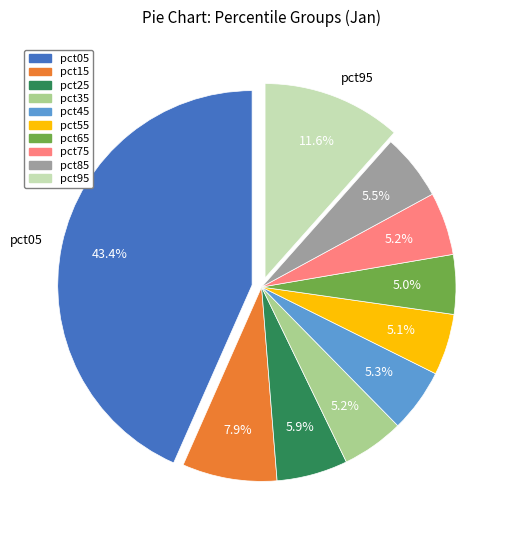

What is the largest slice in the pie chart?

pct05